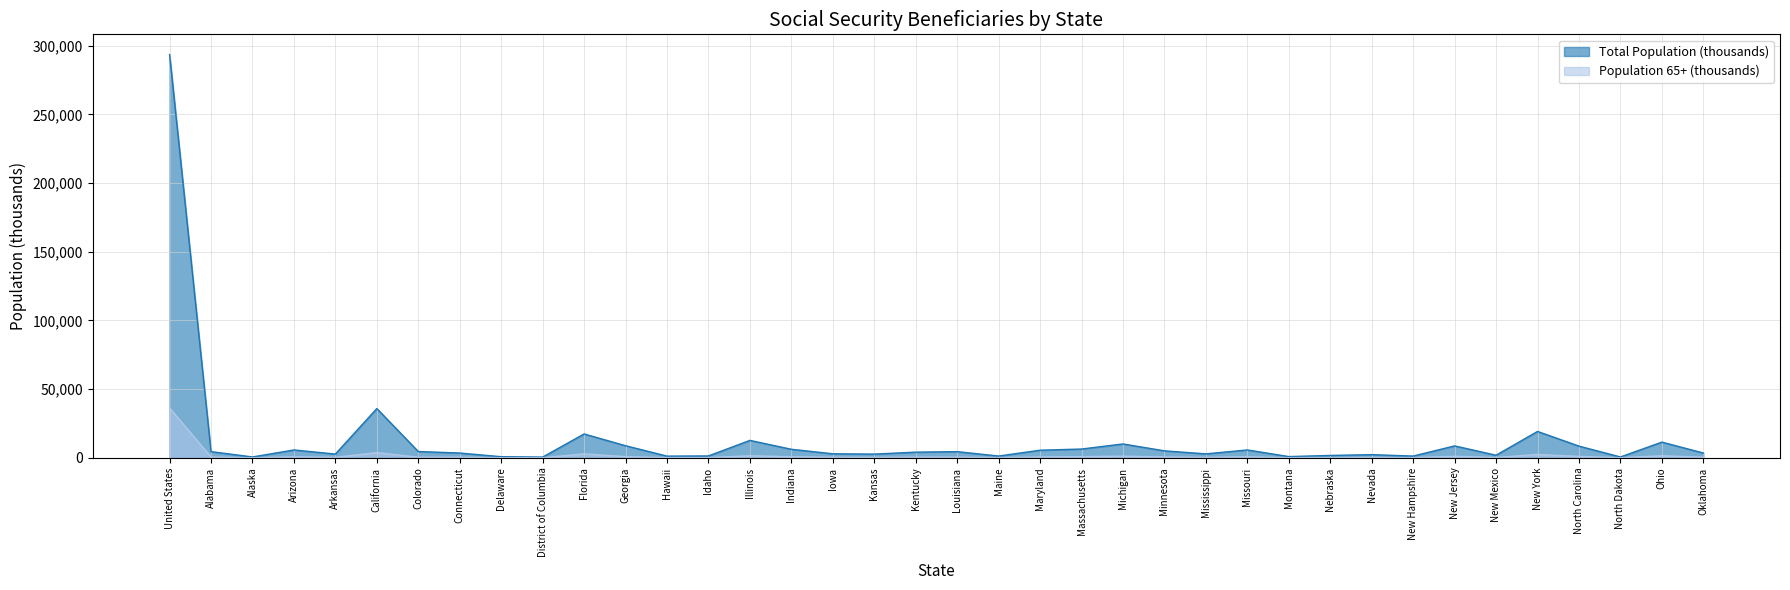

What is the label of the 24th point from the left?

Michigan